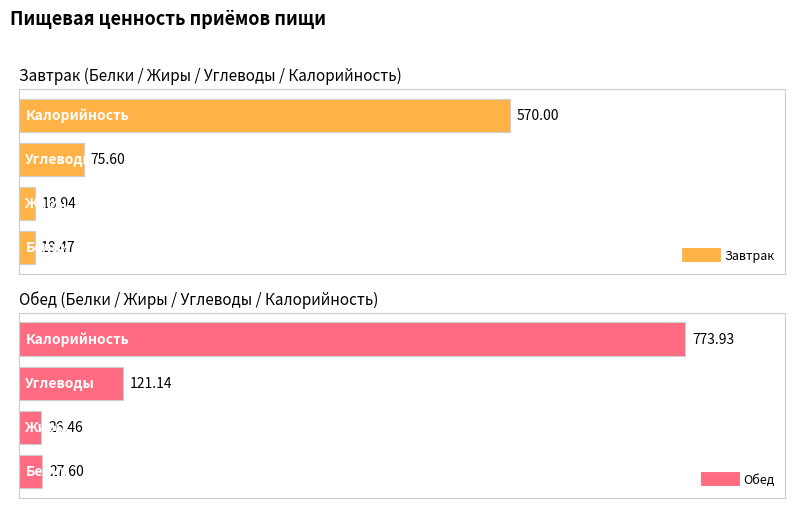

How many lines are shown in the chart?

2